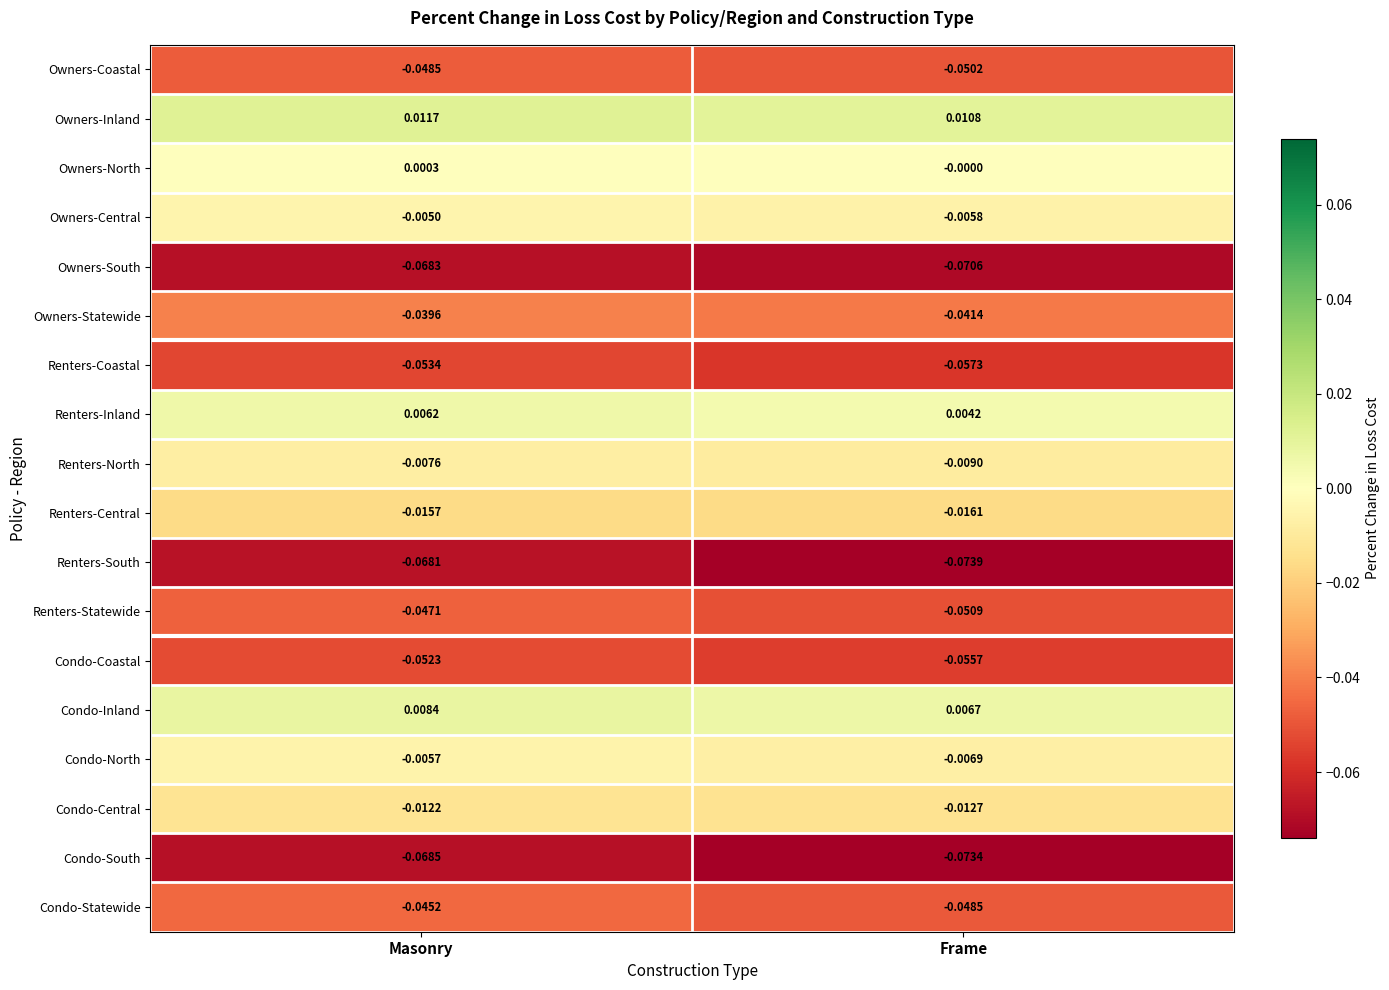

Count the number of categories in the chart.

2